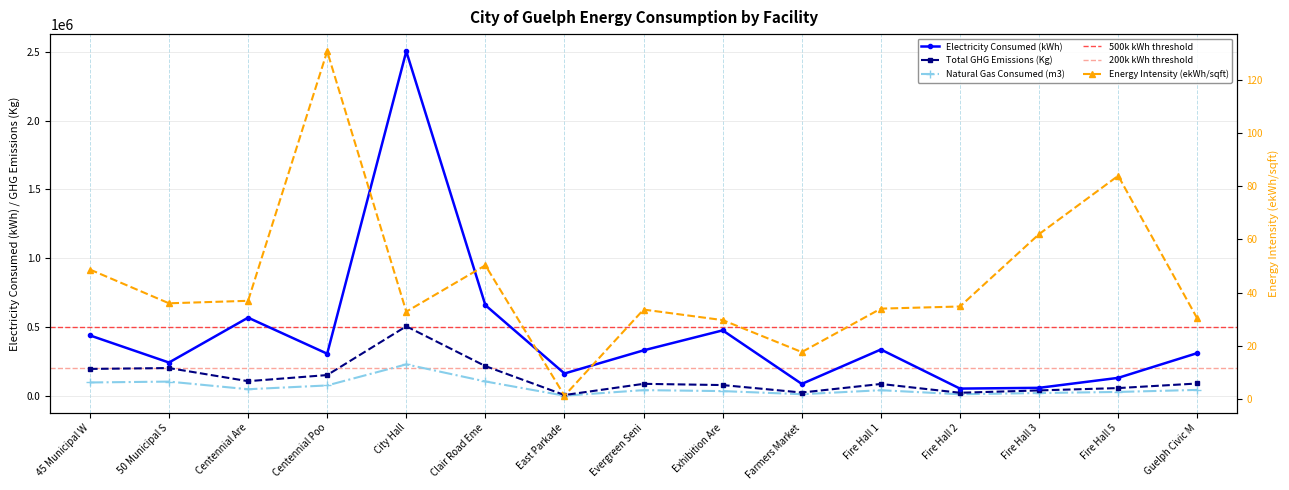

What is the value of the Electricity Consumed (kWh) point at the 8th from the left?

329835.0